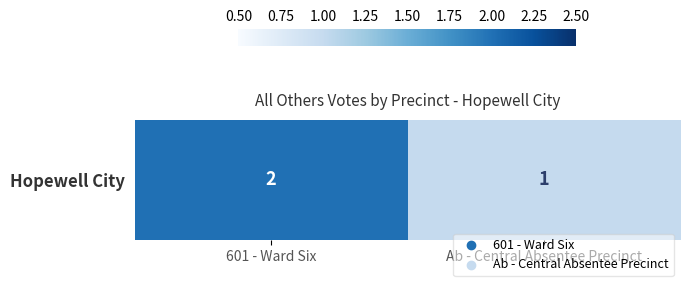

What is the difference between the maximum and minimum values?

1